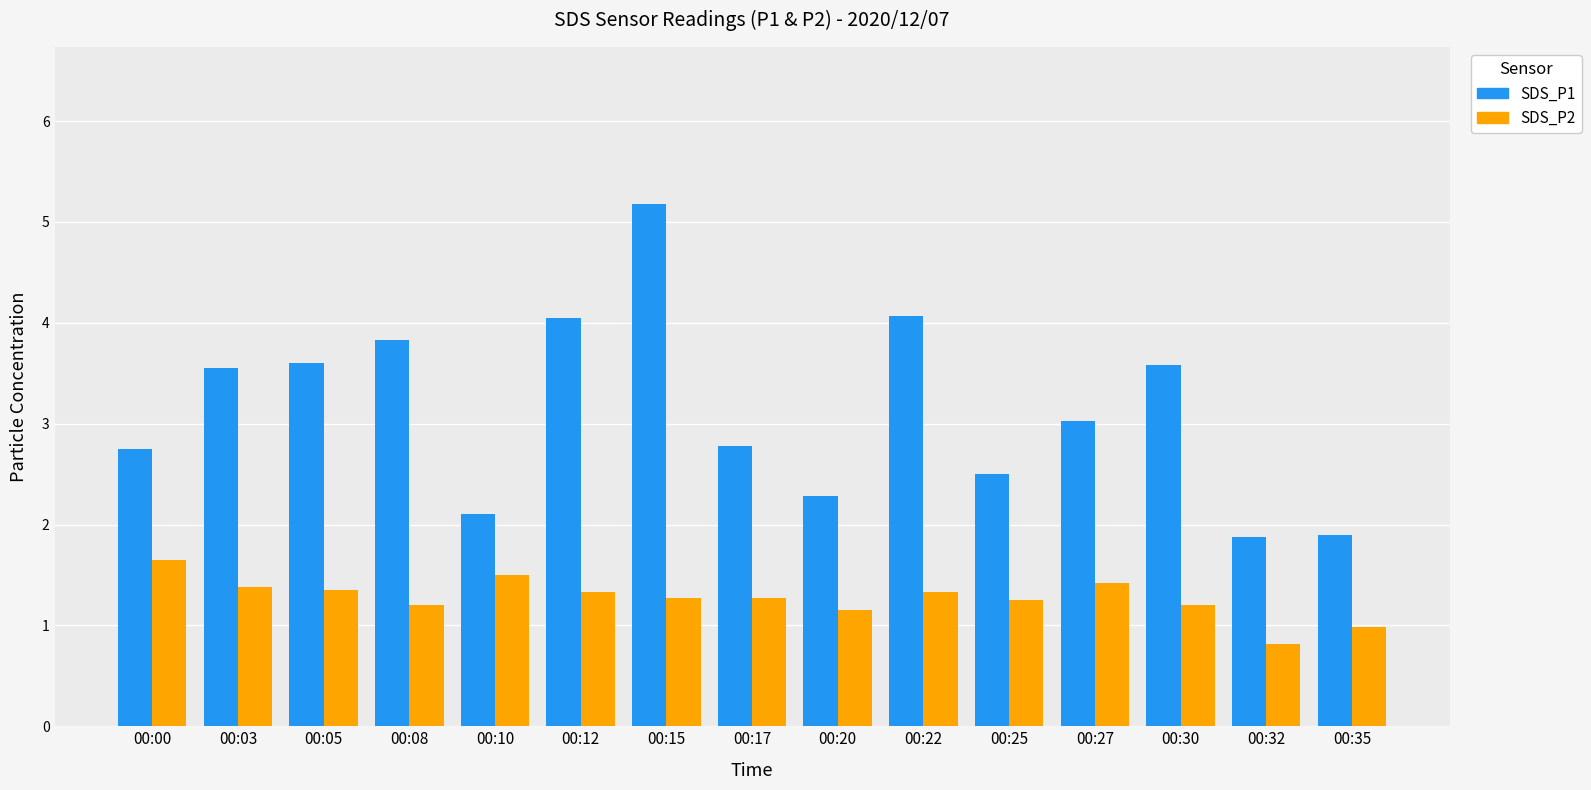

Is it true that SDS_P1 equals 2.2 at 00:05?

False